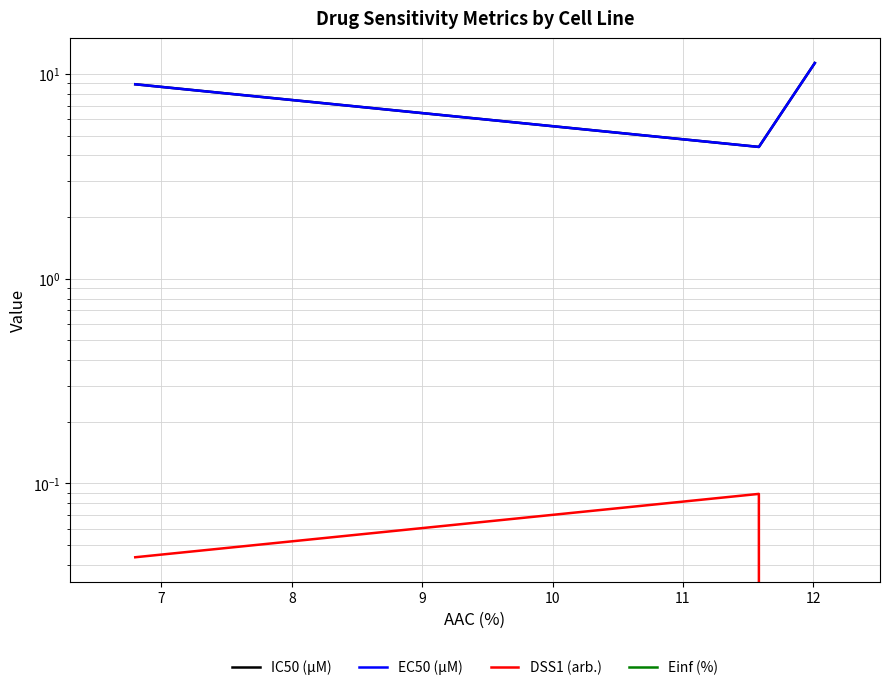

How many values in DSS1 (arb.) are above zero?

2